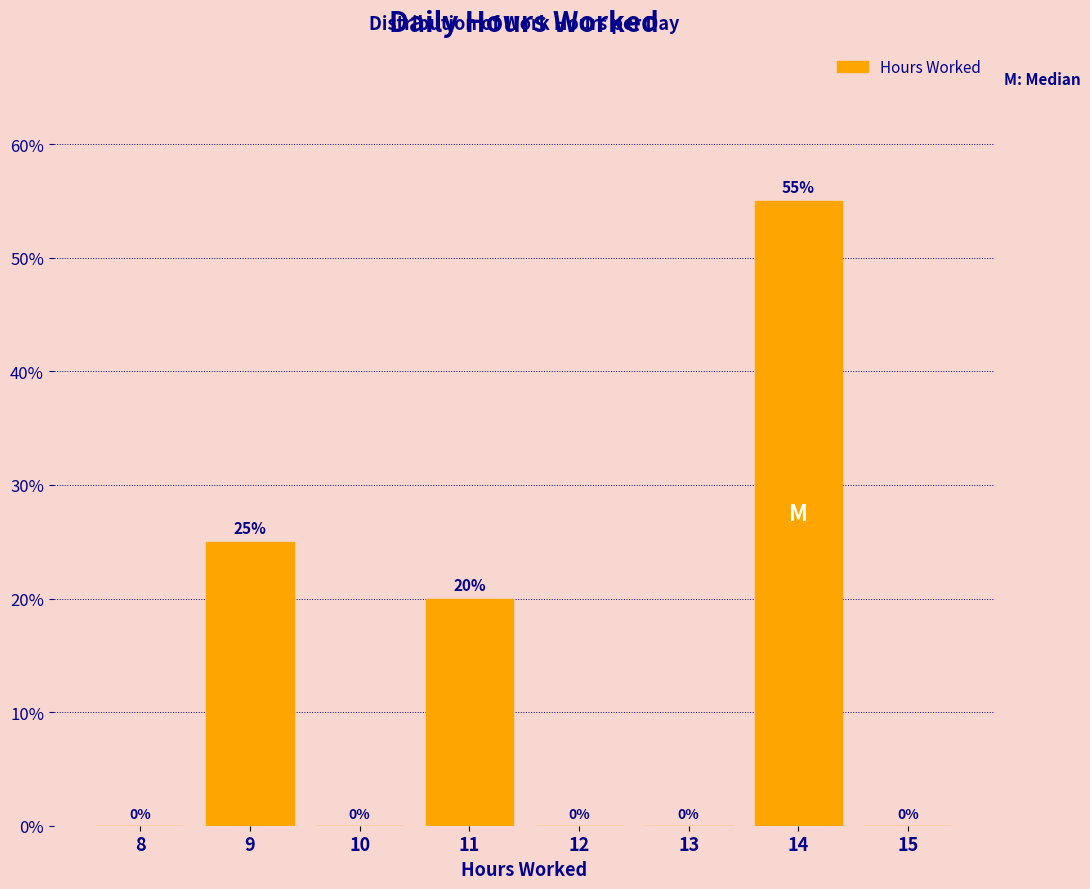

Reading left to right, extract all data points from this chart.

8=0.0	9=25.0	10=0.0	11=20.0	12=0.0	13=0.0	14=55.0	15=0.0